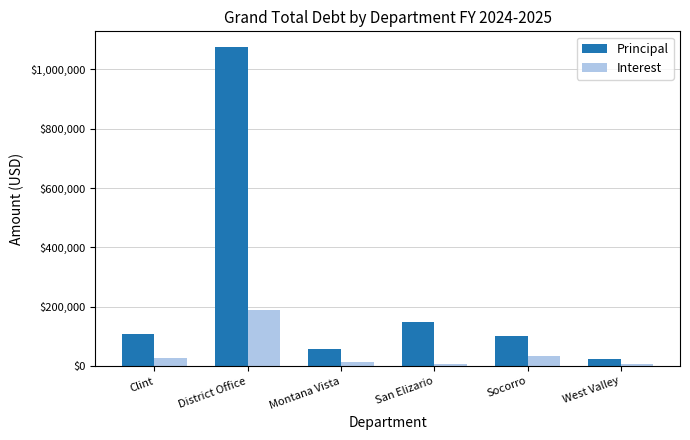

What are all the series names shown in the legend?

Principal, Interest